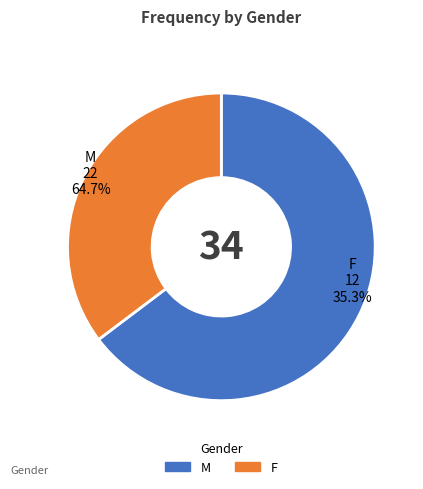

Is F the majority of the pie?

No